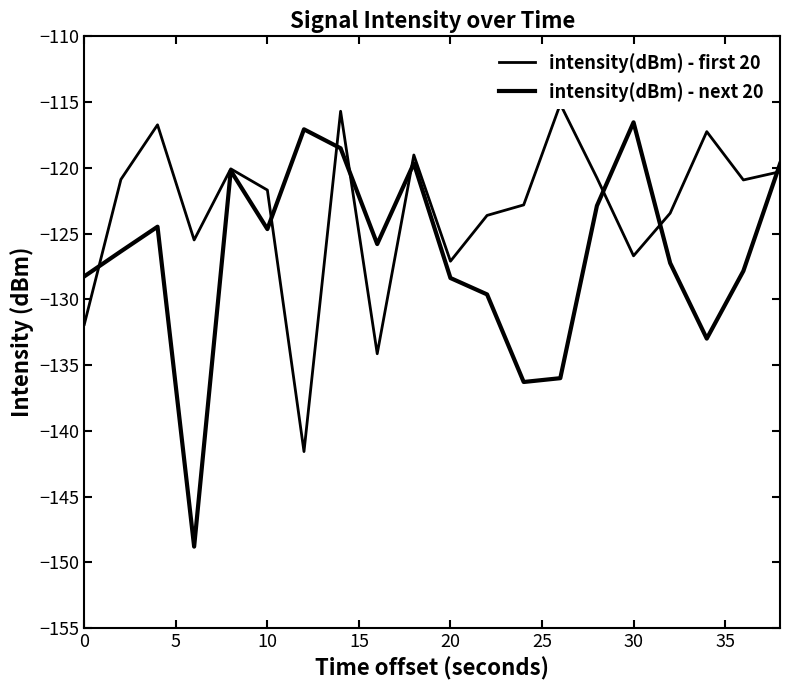

What are all the series names shown in the legend?

intensity(dBm) - first 20, intensity(dBm) - next 20